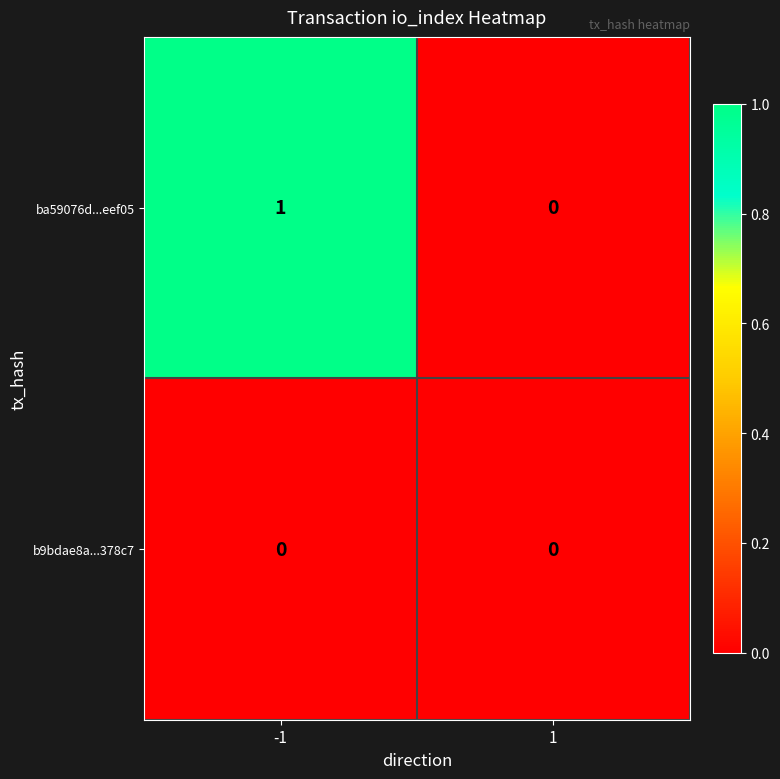

Rank the series by their maximum value, from highest to lowest.

ba59076d...eef05, b9bdae8a...378c7